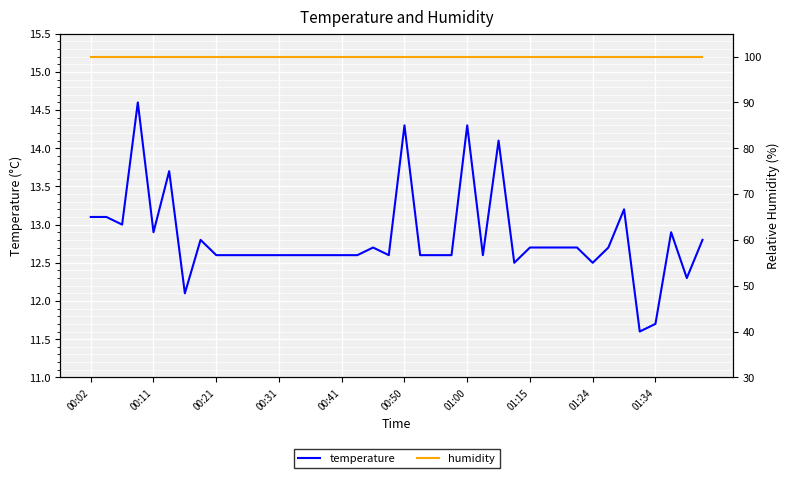

Which category has the highest value across all series?

00:02